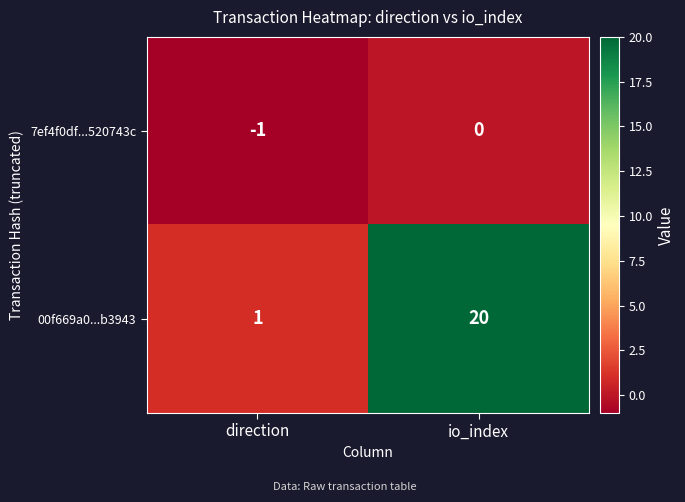

Which series has the largest range (max minus min)?

00f669a0...b3943